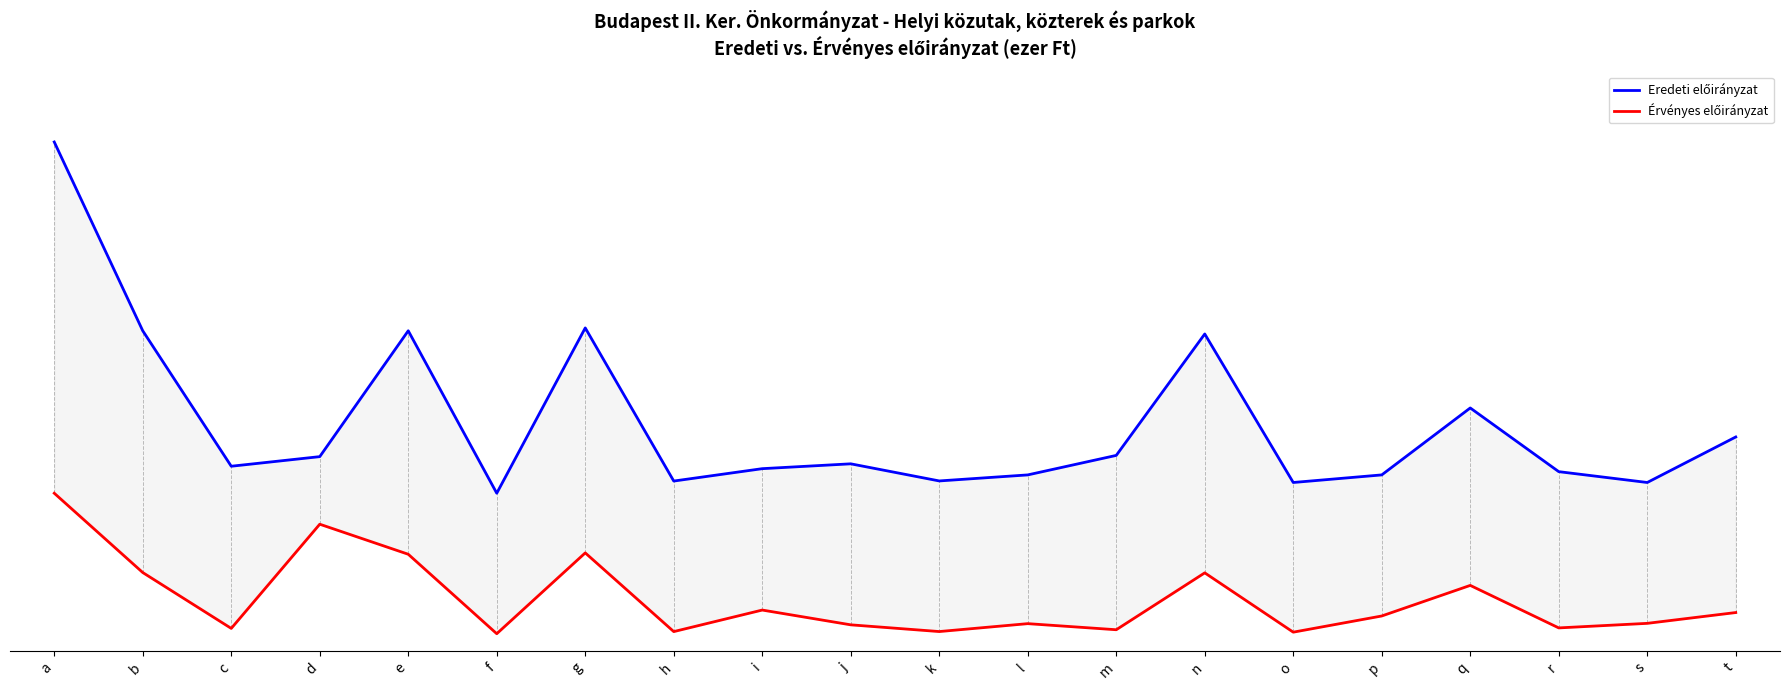

How many lines are shown in the chart?

2